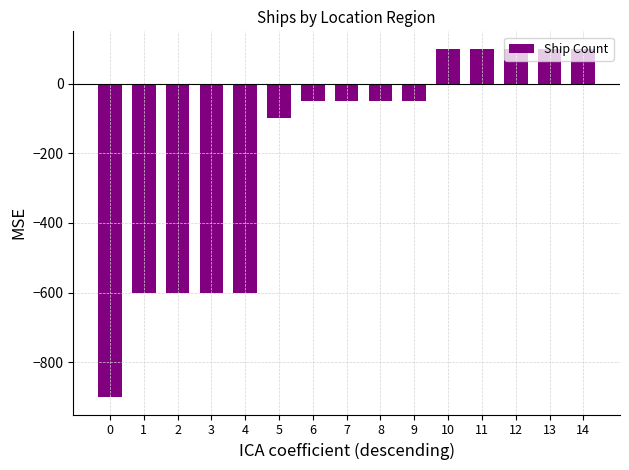

How many categories are shown in the chart?

15